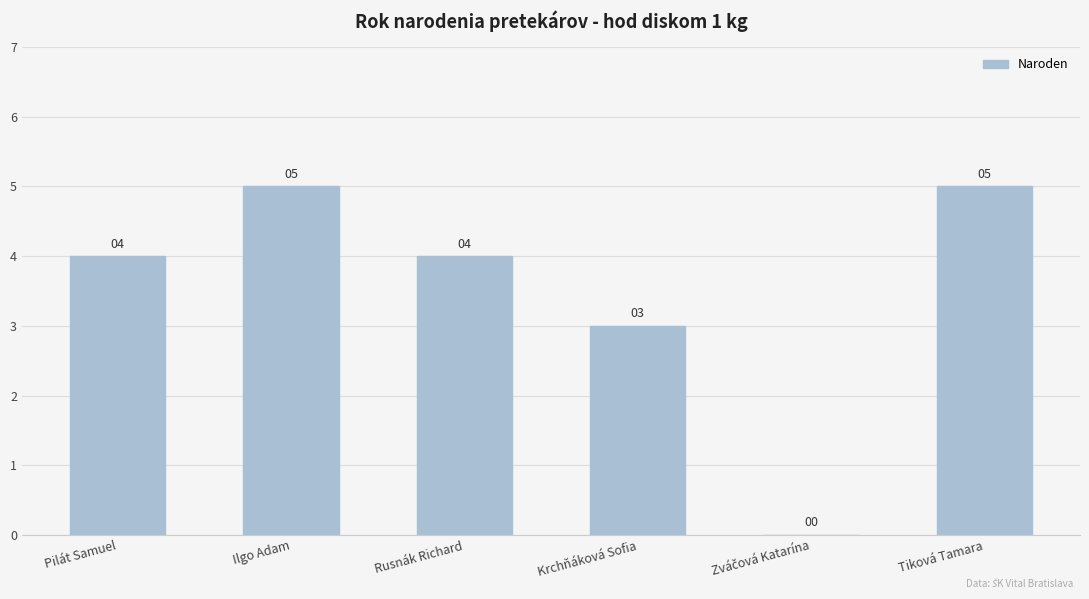

Reading right to left, extract all data points from this chart.

5	0	3	4	5	4